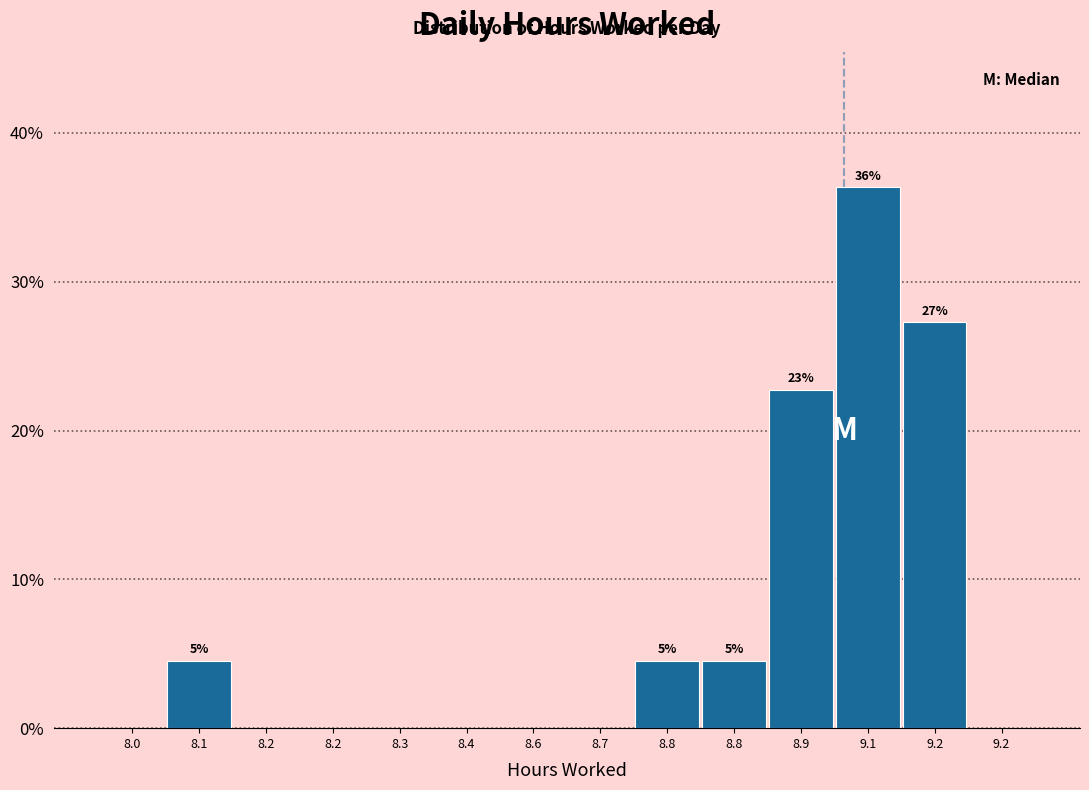

Count the number of categories in the chart.

14